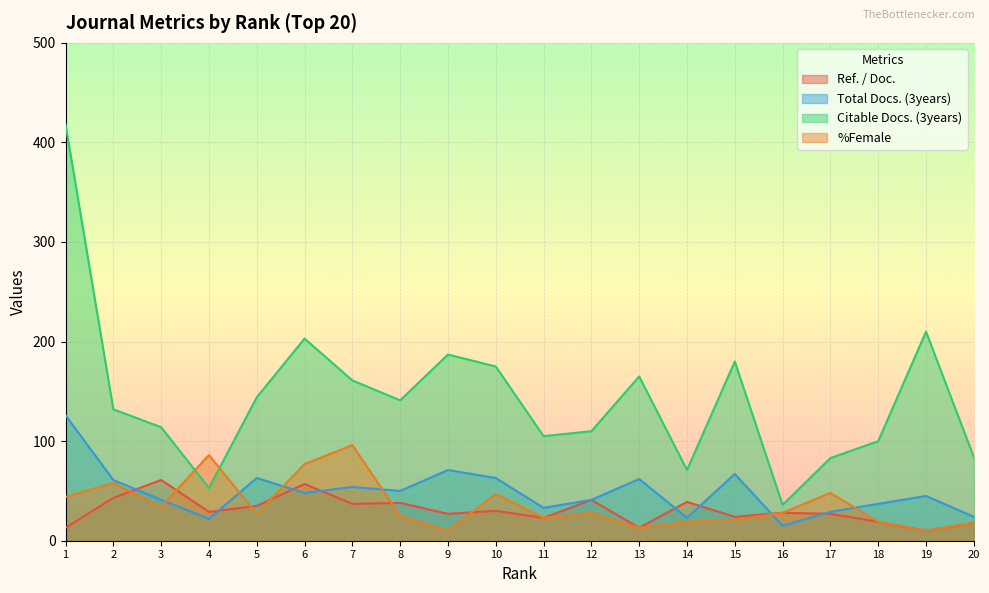

What is the average value of the Ref. / Doc. series?

31